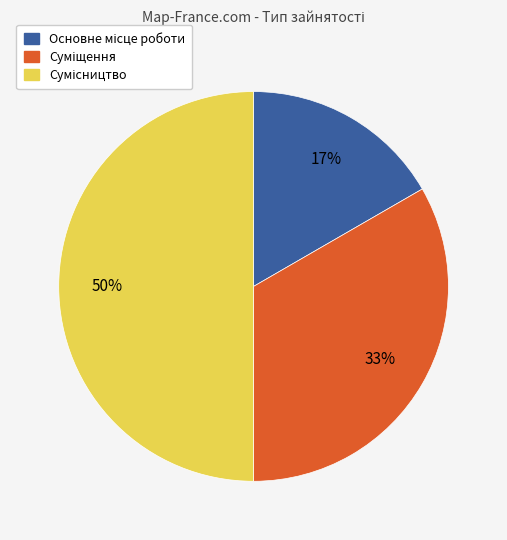

To the nearest percent, what is the difference between the largest and smallest slice percentages?

33%